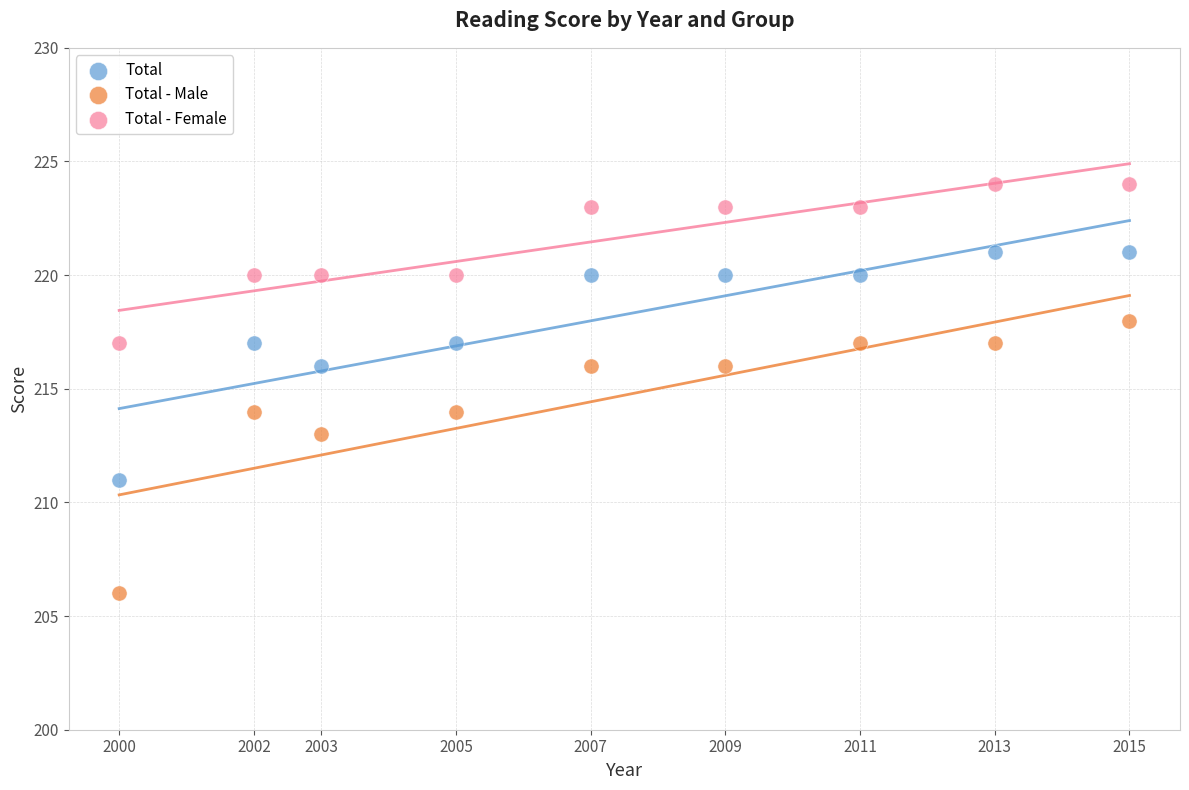

Which series has the widest spread of Y values?

Total - Male